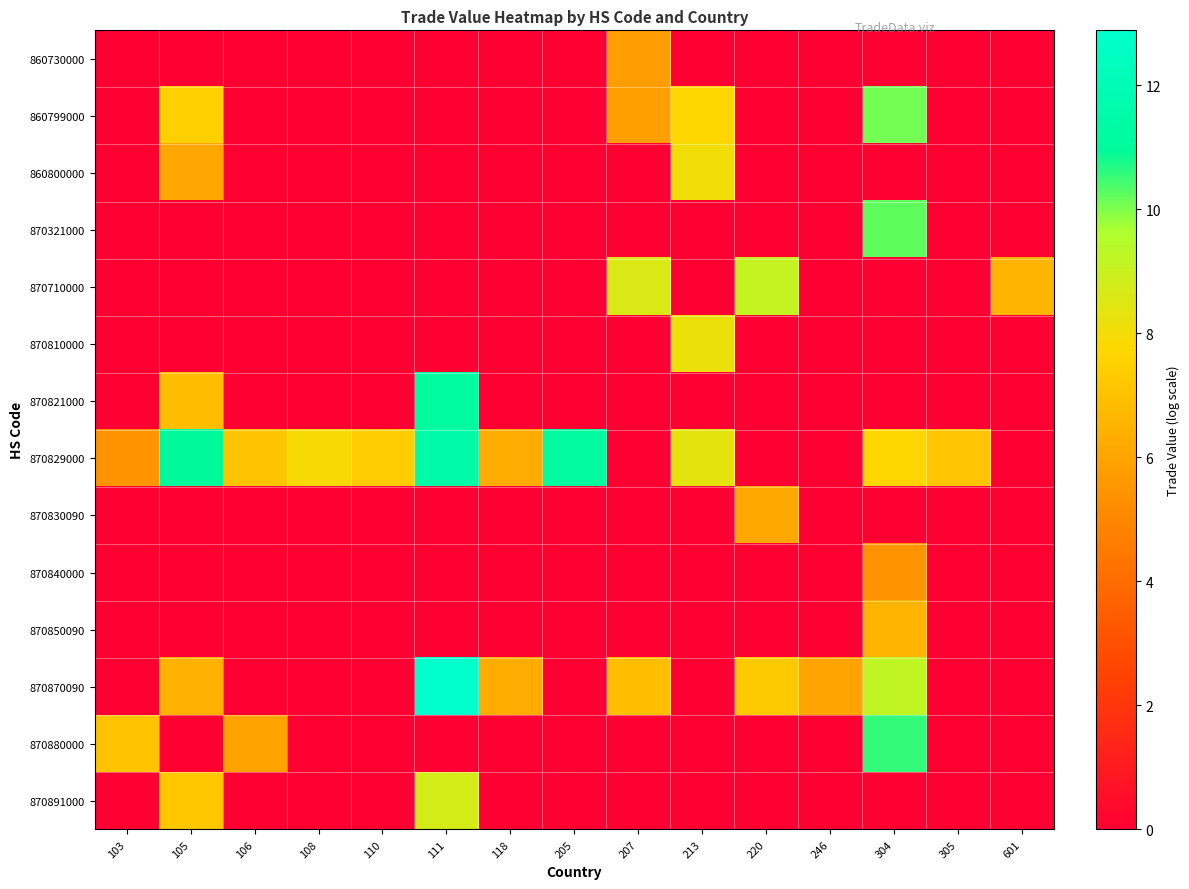

What is the greatest value displayed?

12.9